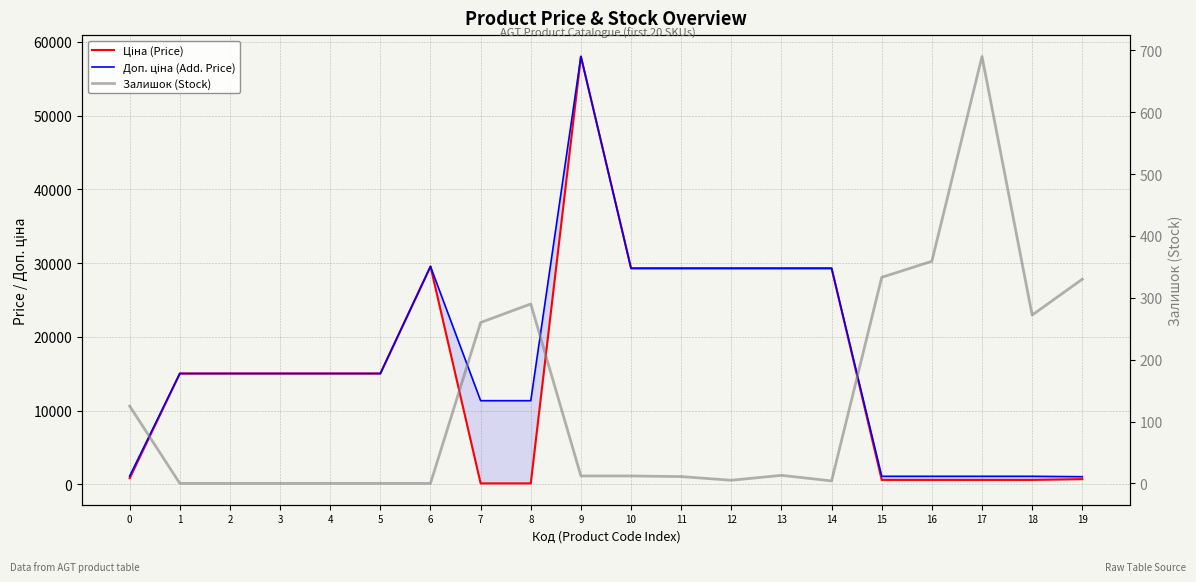

At how many categories does at least one series exceed 14108?

12